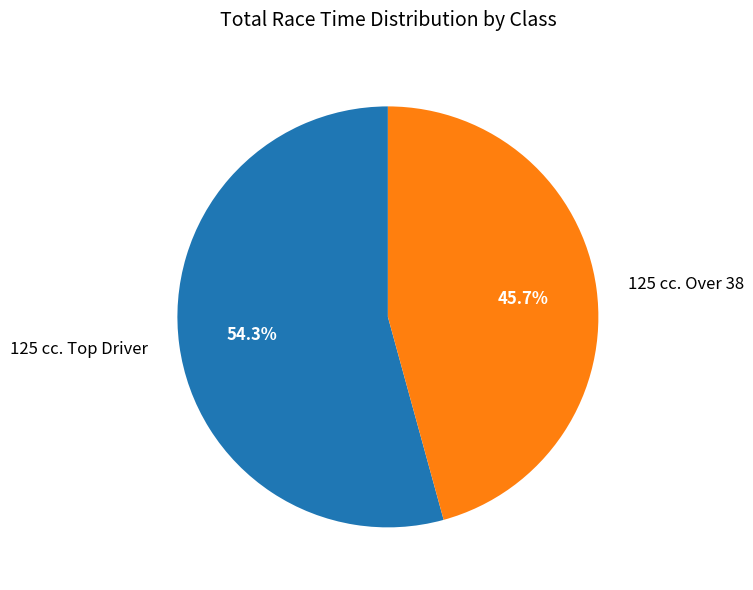

Is there a majority slice in this chart?

Yes